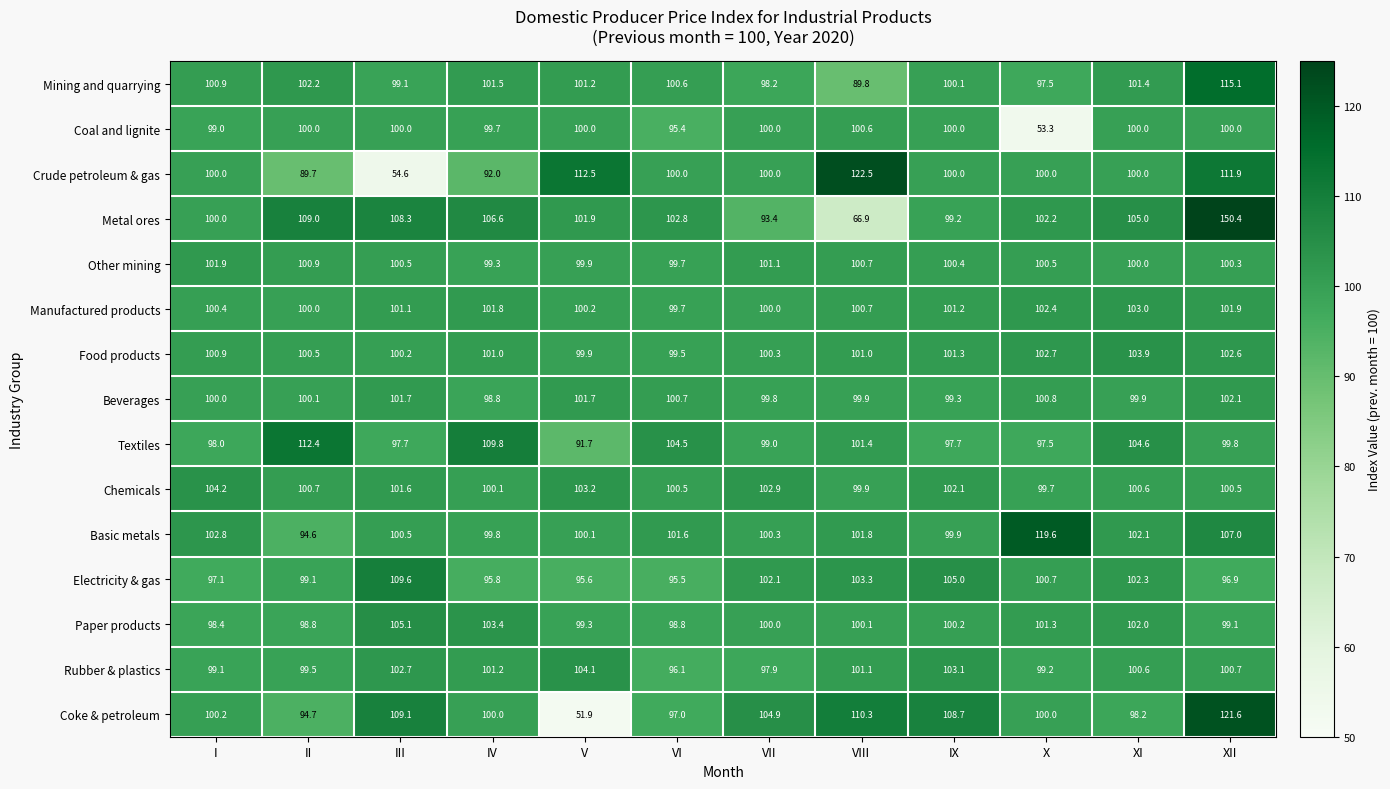

What is the difference between the maximum and second lowest values in the Paper products series?

6.3